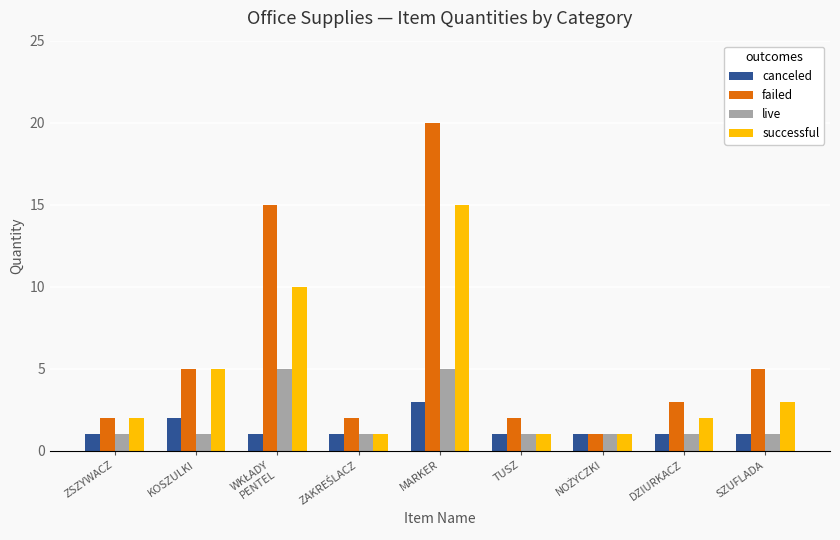

Which category has the highest value in the failed series?

MARKER